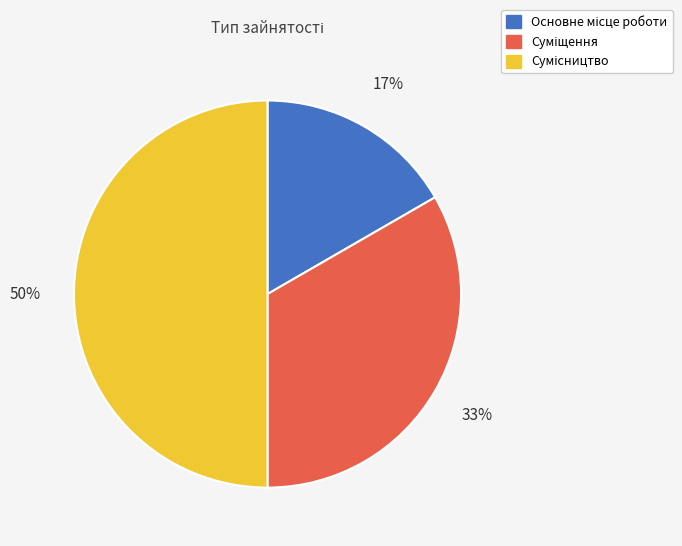

To the nearest percent, what is the average slice percentage?

33%